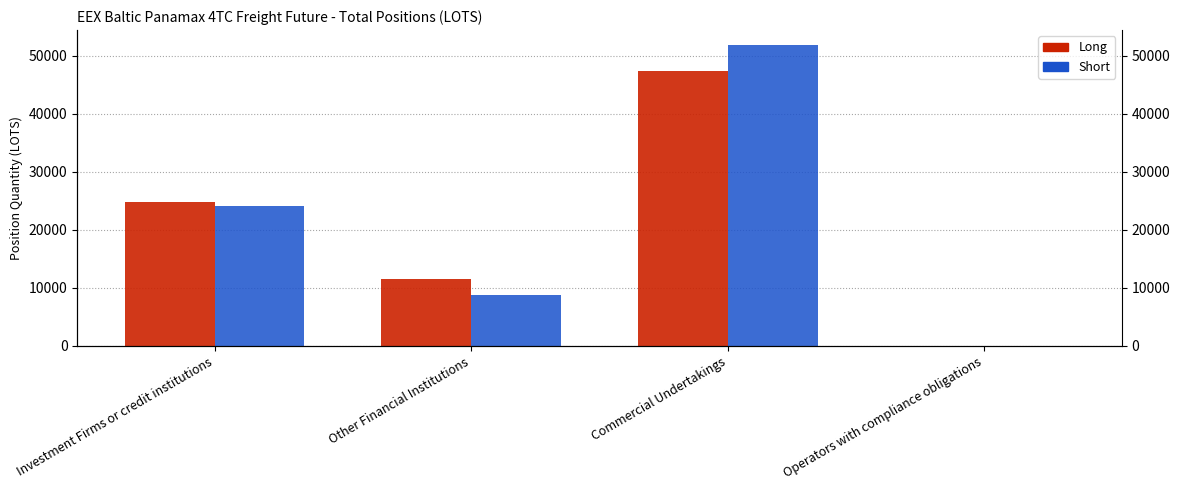

The value of Long at Other Financial Institutions is 11563.4. True or false?

True